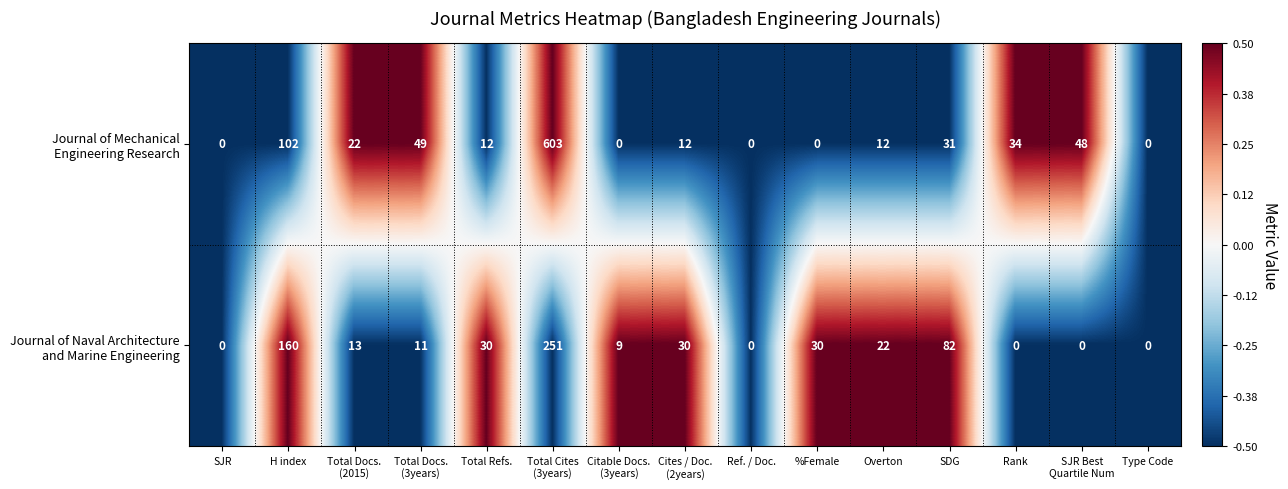

What is the maximum value shown in the chart?

603